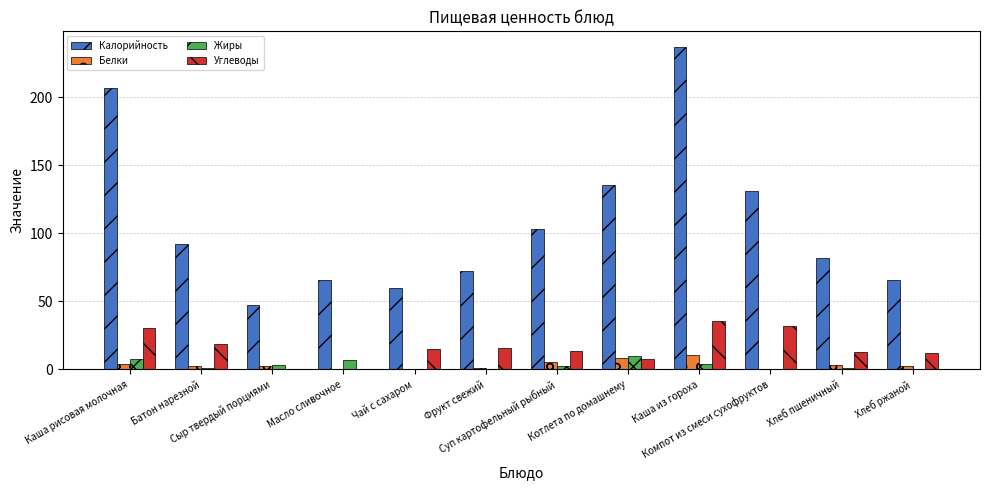

What is the greatest value displayed?

236.5